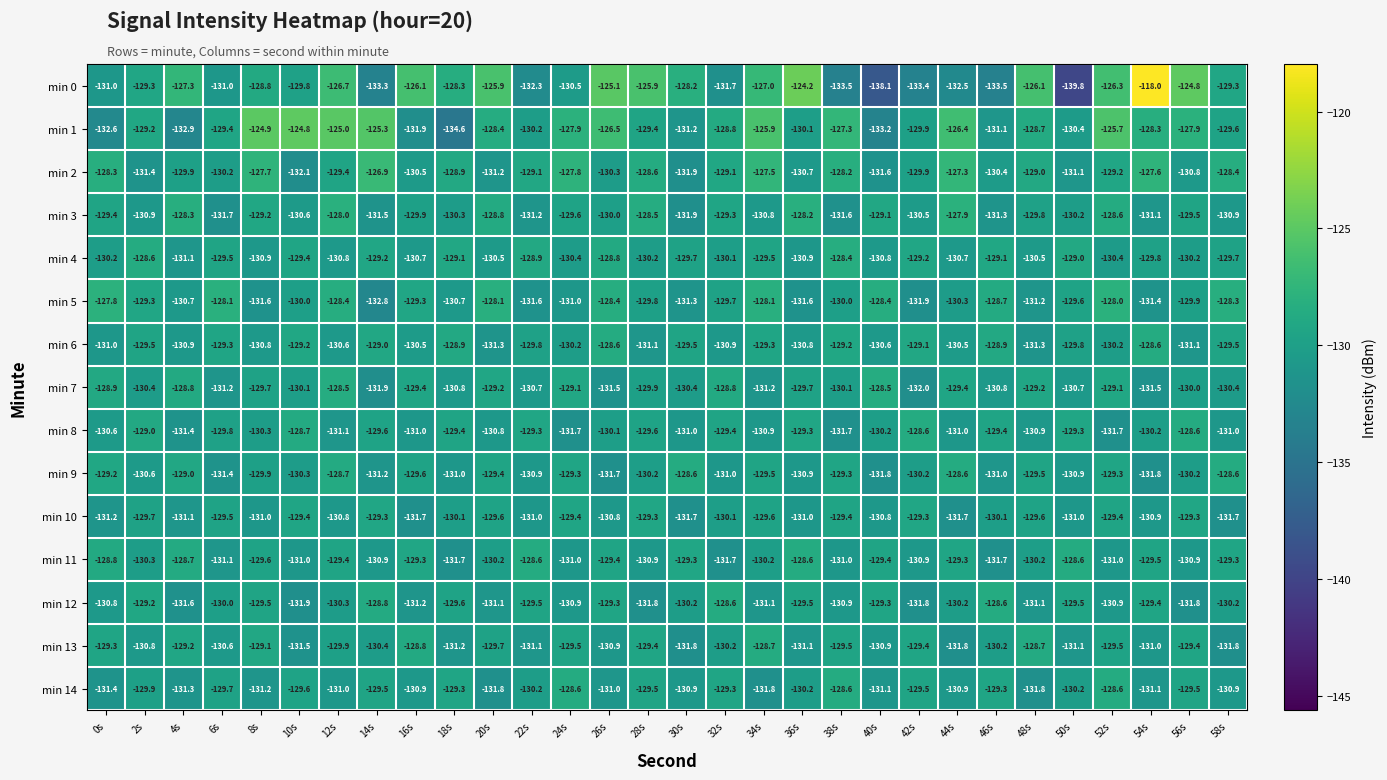

What is the spread (max minus min) of values at 48s?

5.7